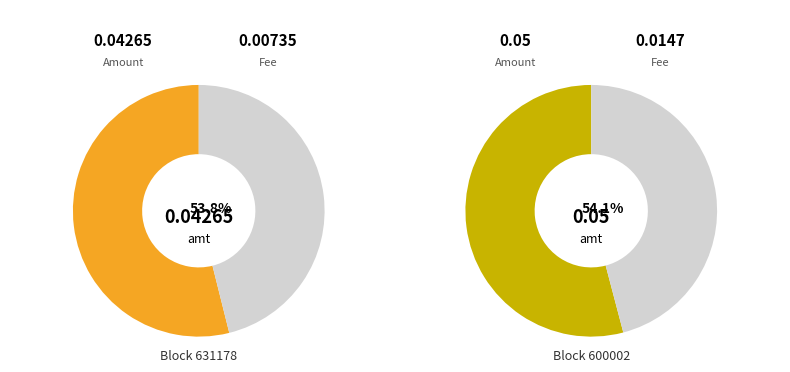

True or false: 600002 accounts for 62% of the total.

False